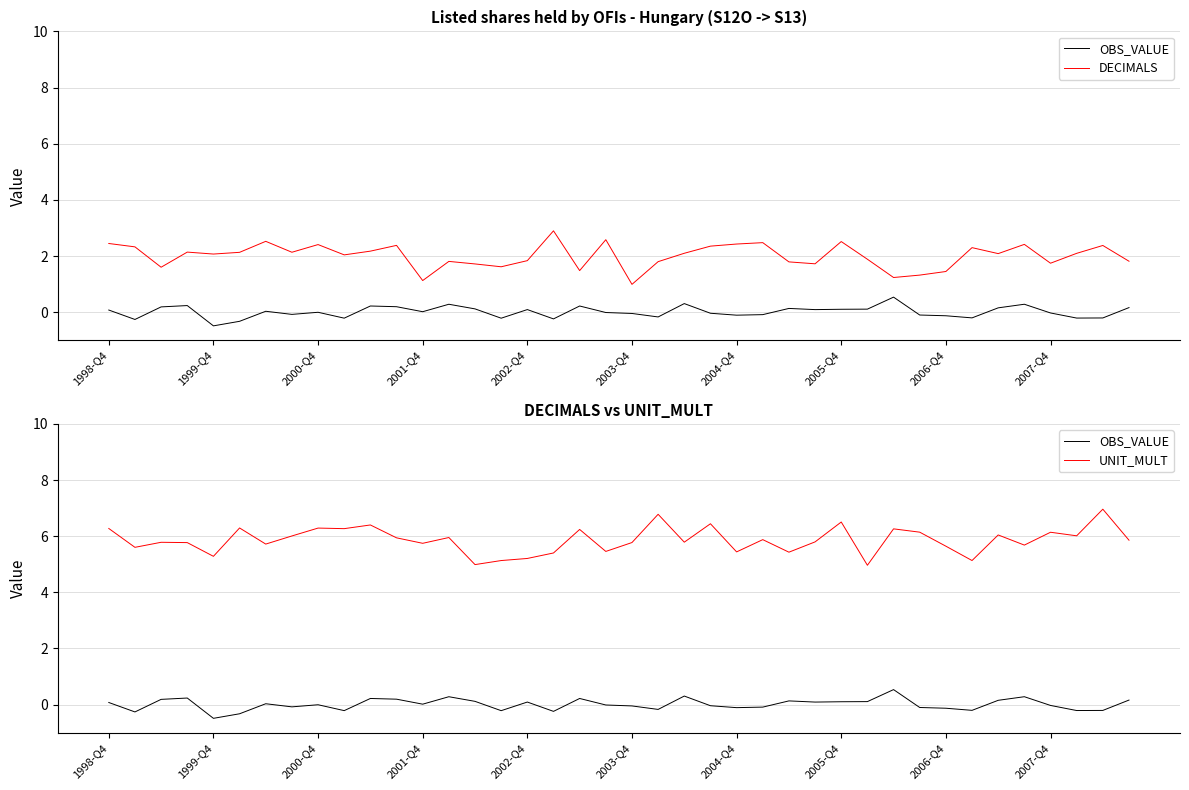

Count the number of categories in the chart.

40